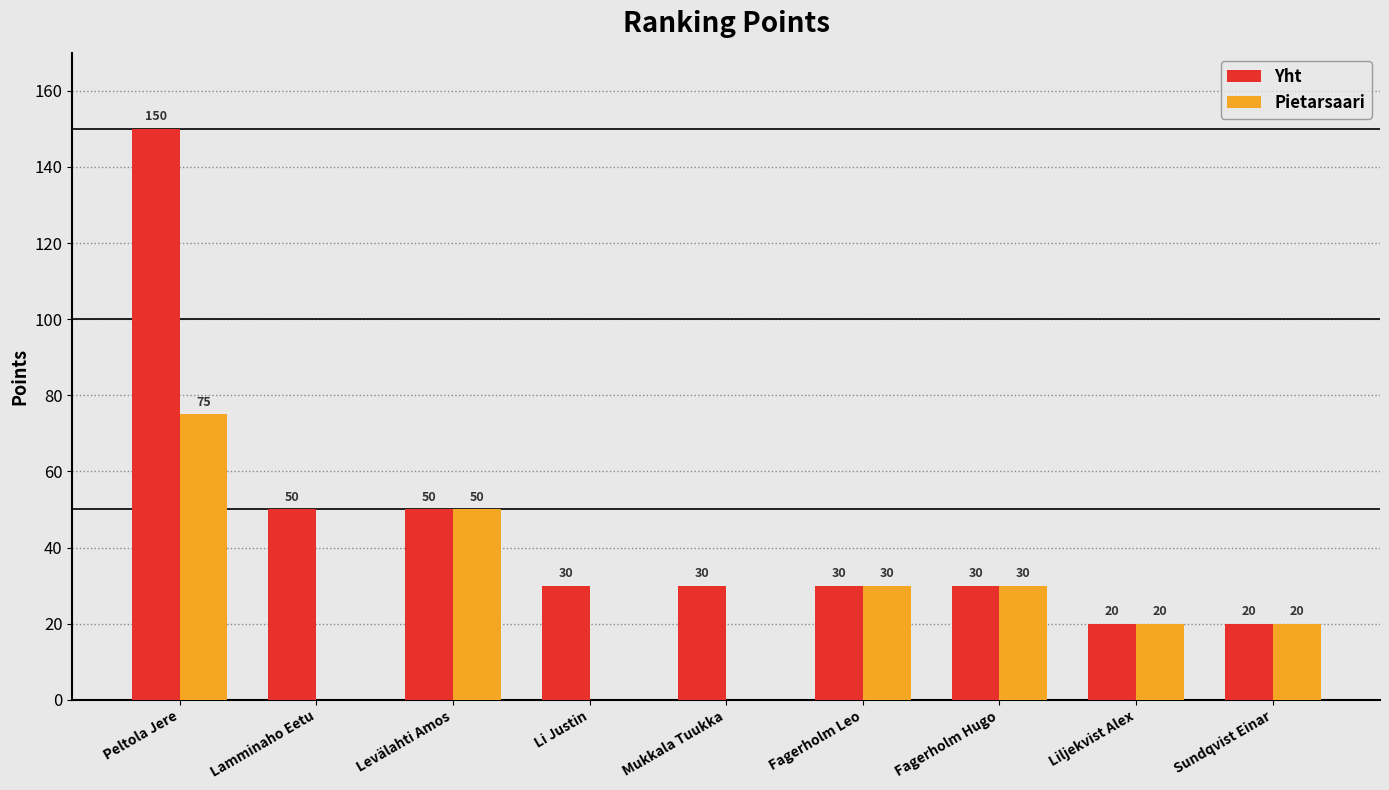

Which label corresponds to the largest value in the chart?

Peltola Jere